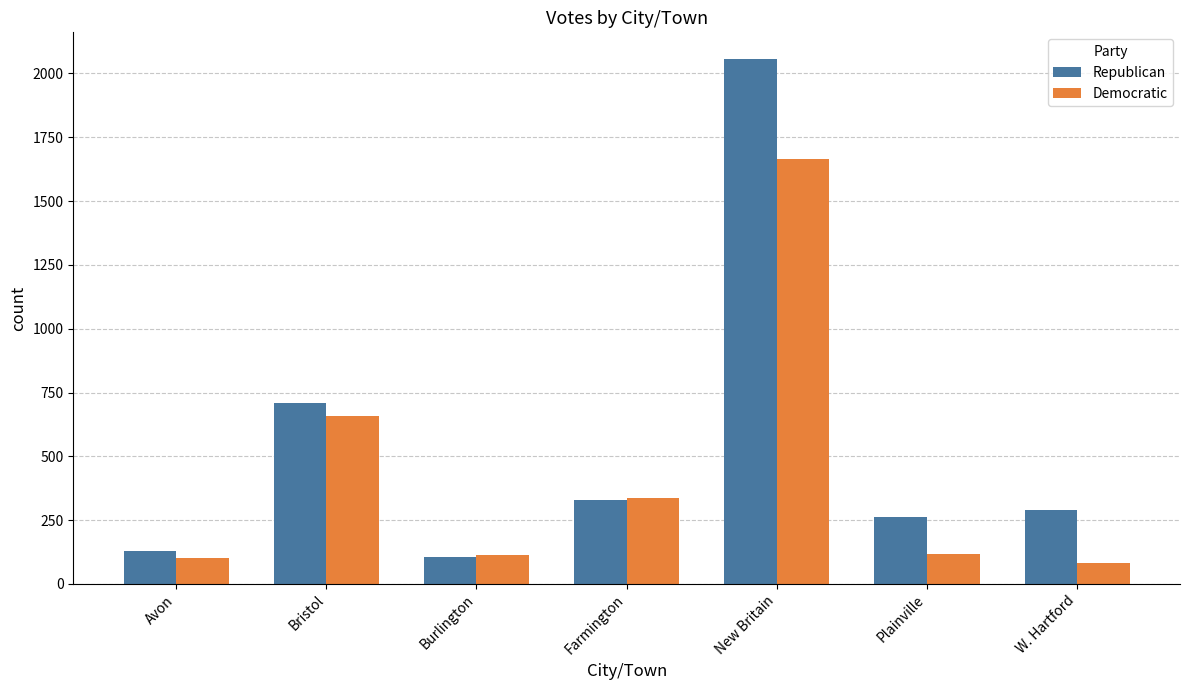

At which category is the sum across all series the highest?

New Britain